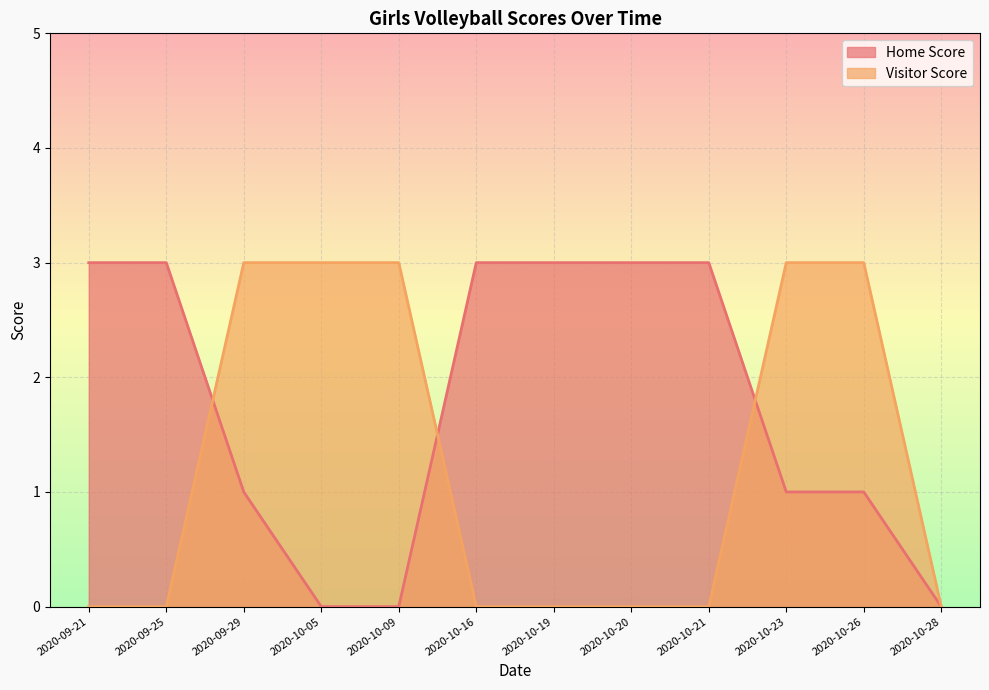

Reading right to left, what are all the values shown in this chart?

Home Score: 2020-10-28=0	2020-10-26=1	2020-10-23=1	2020-10-21=3	2020-10-20=3	2020-10-19=3	2020-10-16=3	2020-10-09=0	2020-10-05=0	2020-09-29=1	2020-09-25=3	2020-09-21=3
Visitor Score: 2020-10-28=0	2020-10-26=3	2020-10-23=3	2020-10-21=0	2020-10-20=0	2020-10-19=0	2020-10-16=0	2020-10-09=3	2020-10-05=3	2020-09-29=3	2020-09-25=0	2020-09-21=0